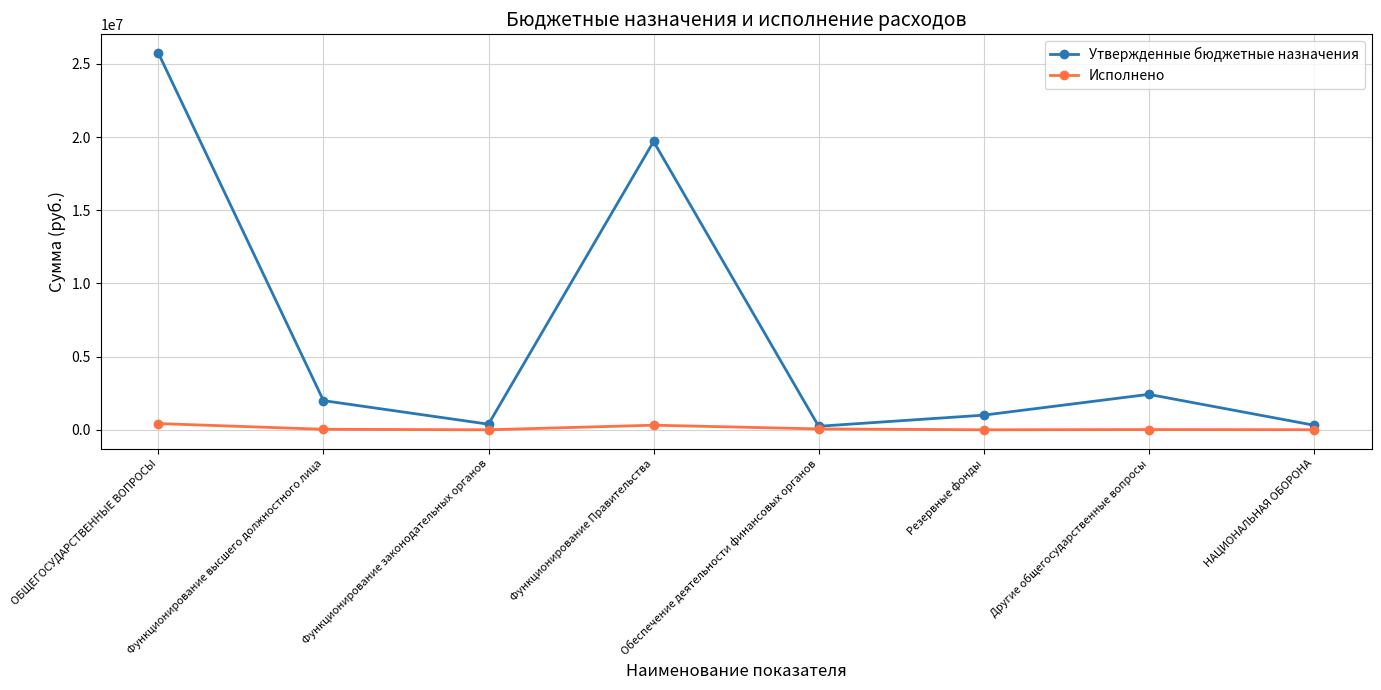

Where is the first local maximum for Утвержденные бюджетные назначения?

Функционирование Правительства